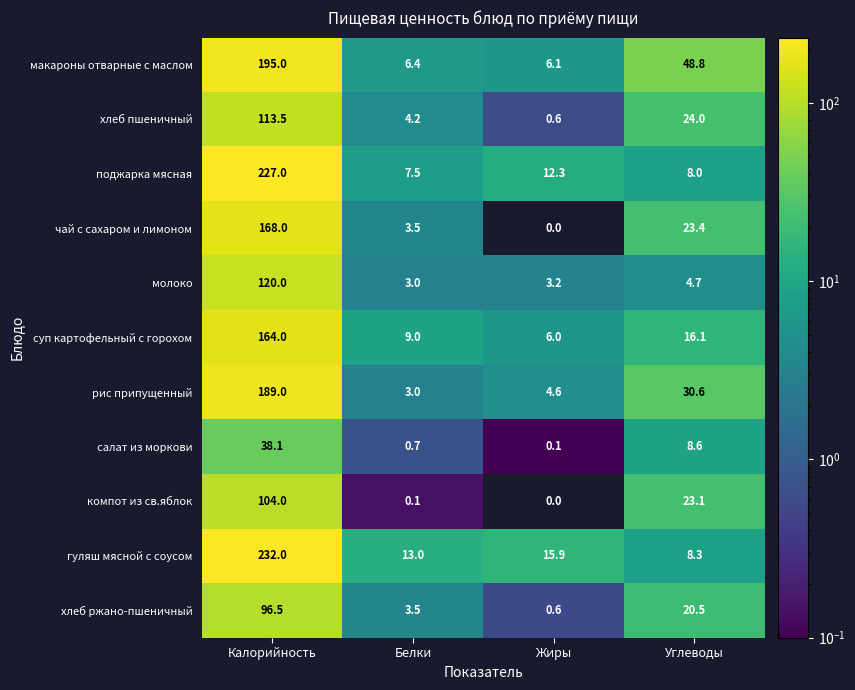

What is the total value across all series at Жиры?

49.4